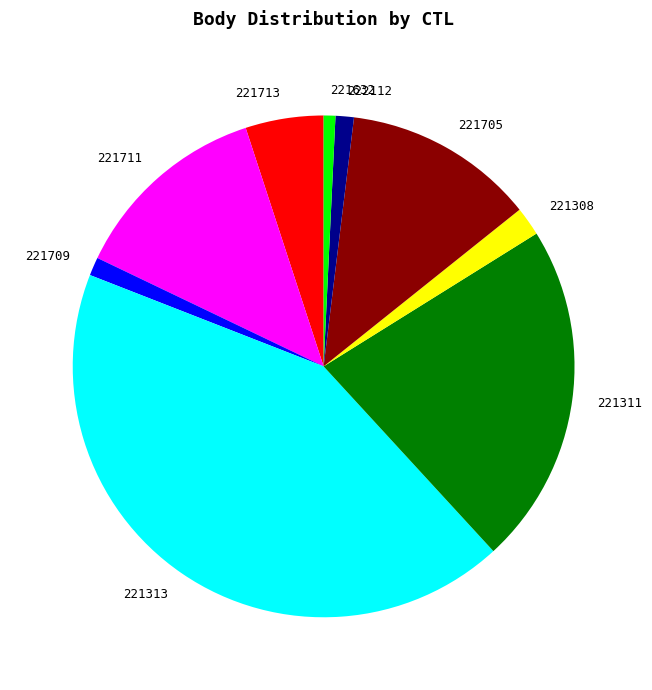

Is it true that 222112 is 11% of the pie?

False